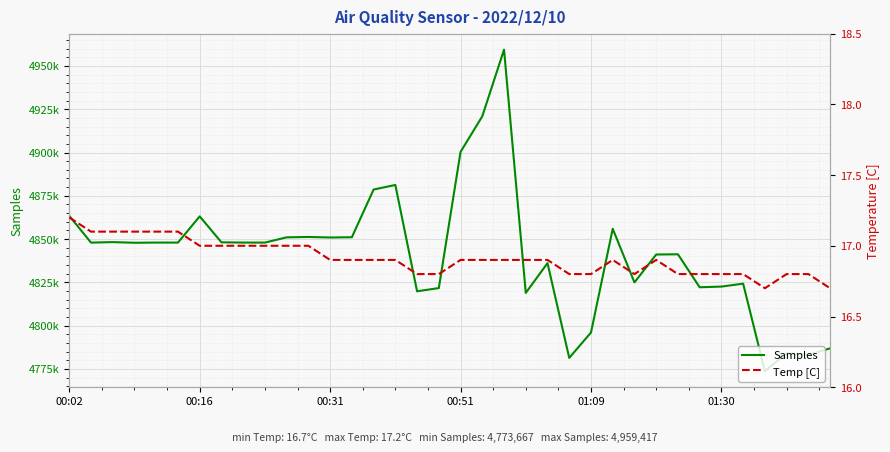

Is the value of Samples at 00:16 greater than the value of Temp [C] at 20?

Yes